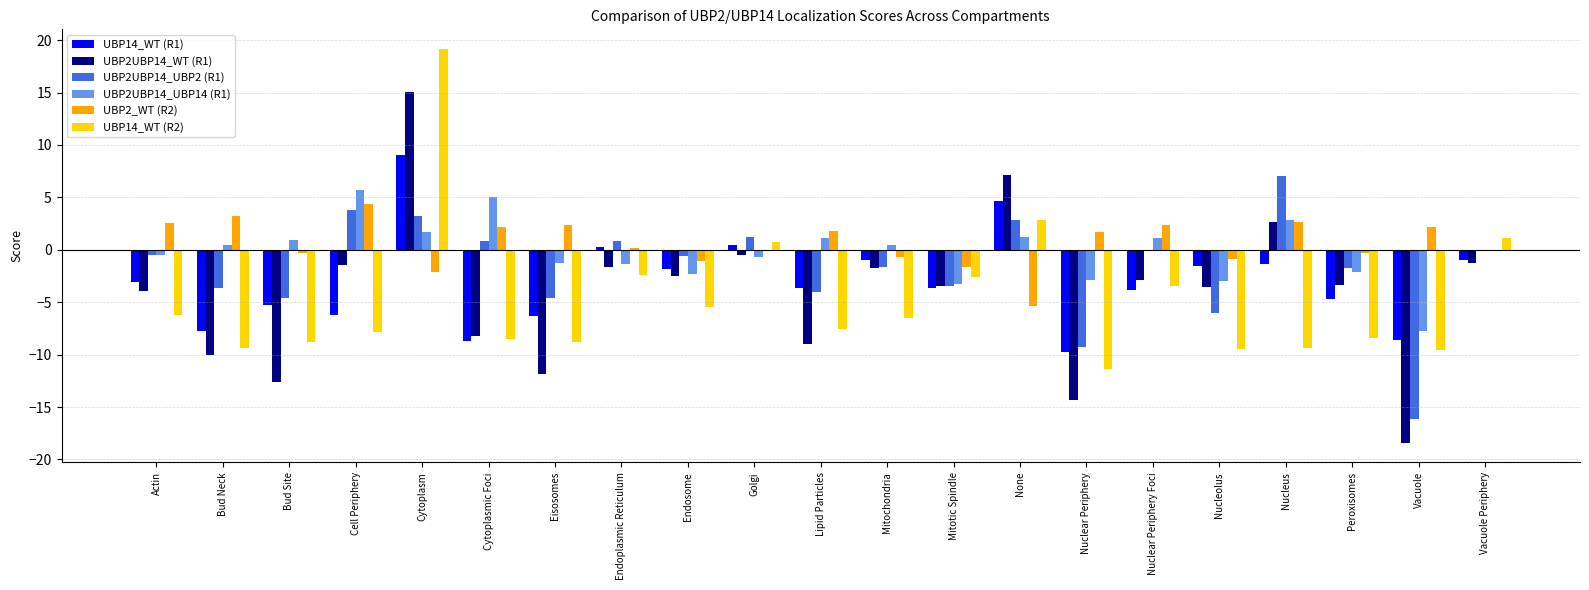

Between Bud Neck and Mitotic Spindle, which series saw the biggest shift?

UBP14_WT (R2)